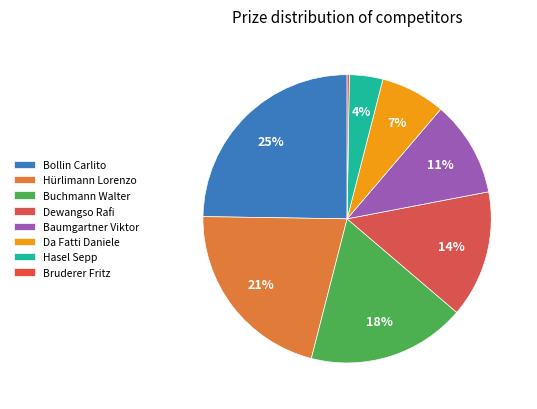

Is it true that Baumgartner Viktor is 20% of the pie?

False